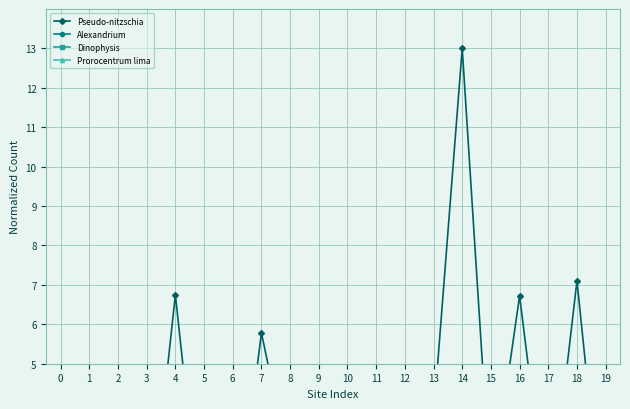

Reading left to right, extract all data points from this chart.

Pseudo-nitzschia: 0.0	0.3	0.3	0.0	6.7	0.0	0.0	5.8	2.3	0.2	0.1	0.0	0.1	3.7	13.0	1.6	6.7	0.8	7.1	0.0
Alexandrium: 0.0	0.0	0.0	0.0	0.0	0.0	0.0	0.0	0.0	0.0	0.0	0.0	0.0	0.1	0.0	0.0	0.0	0.0	0.0	0.0
Dinophysis: 0.0	0.0	0.0	0.0	0.0	0.0	0.0	0.0	0.0	0.0	0.0	0.0	0.0	0.0	0.0	0.0	0.0	0.0	0.0	0.0
Prorocentrum lima: 0.0	0.0	0.0	0.0	0.0	0.0	0.0	0.0	0.0	0.0	0.0	0.0	0.0	0.0	0.0	0.0	0.0	0.0	0.0	0.0